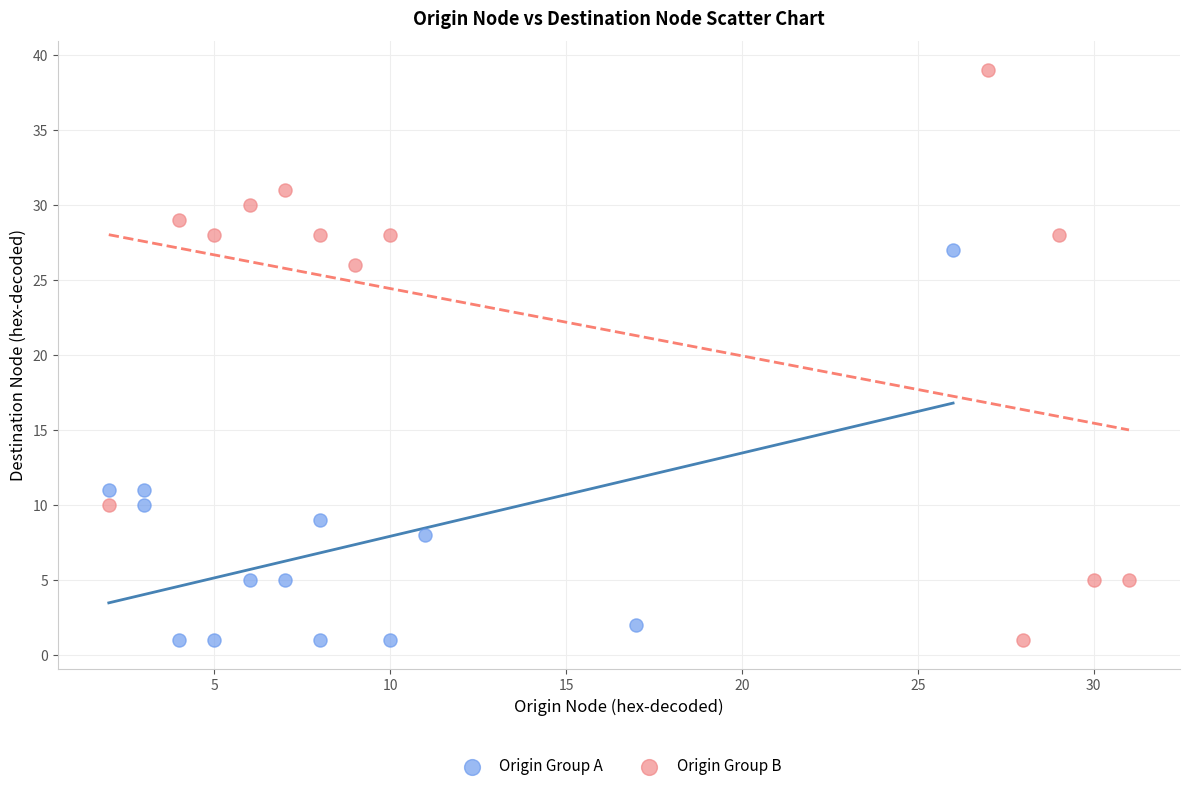

Which series contains the highest Y value?

Origin Group B